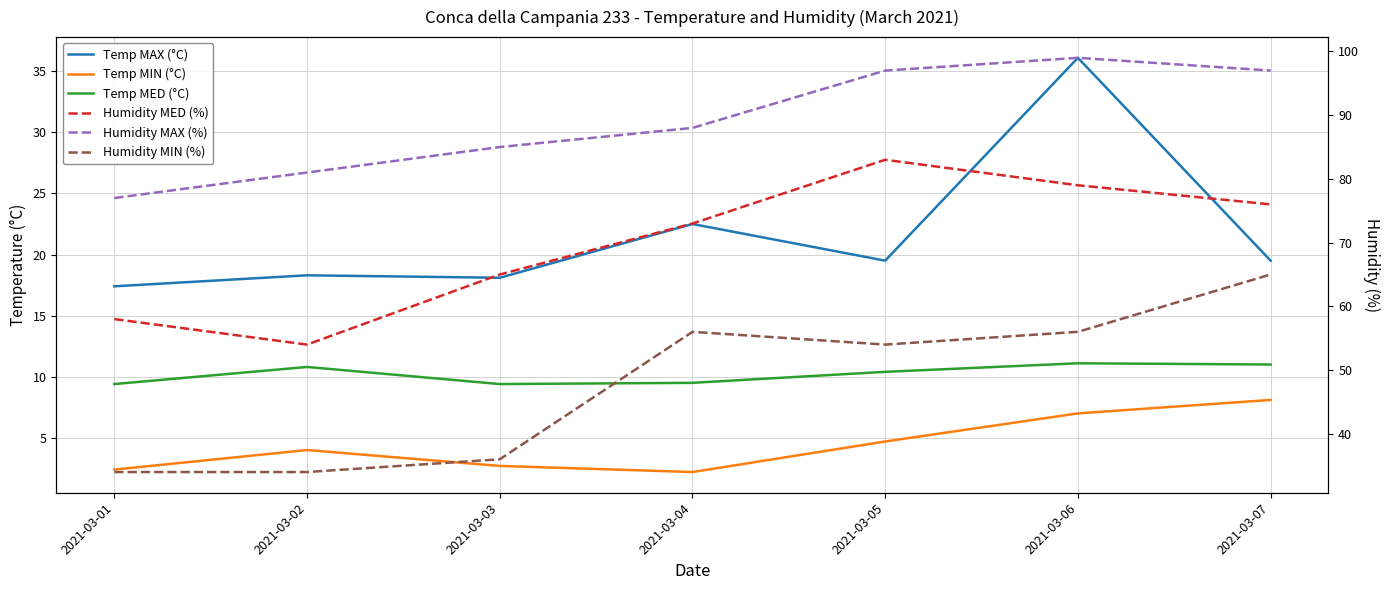

True or false: Humidity MED (%) and Humidity MAX (%) intersect in this chart.

False